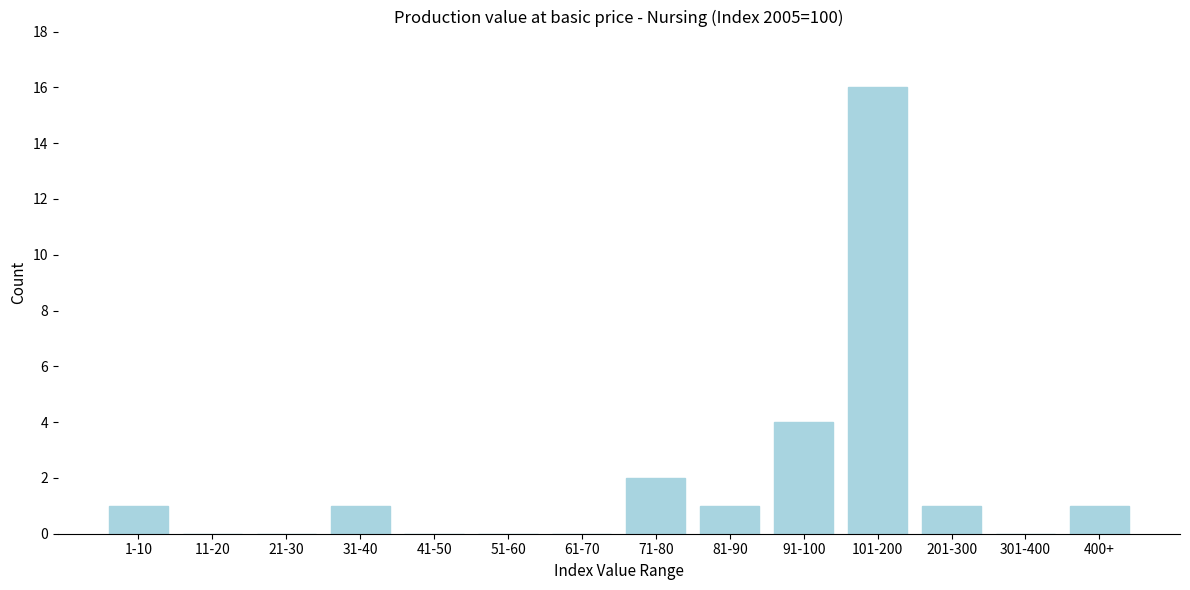

Reading left to right, extract all data points from this chart.

1-10=1	11-20=0	21-30=0	31-40=1	41-50=0	51-60=0	61-70=0	71-80=2	81-90=1	91-100=4	101-200=16	201-300=1	301-400=0	400+=1